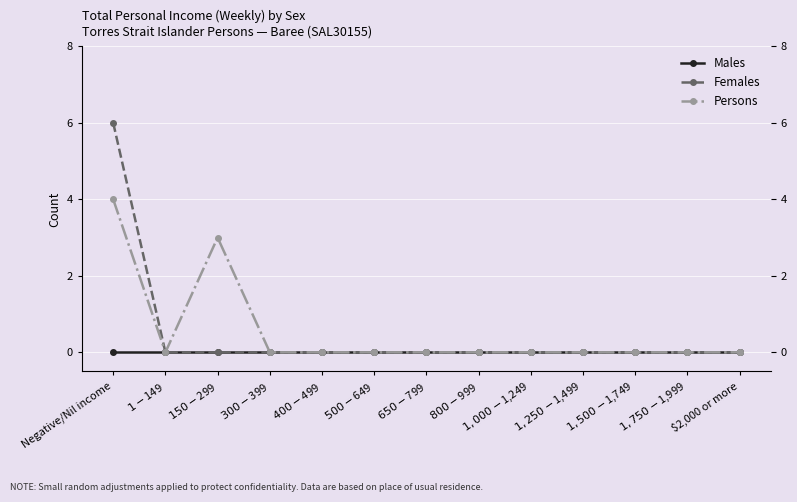

Which series has the widest spread of values?

Females